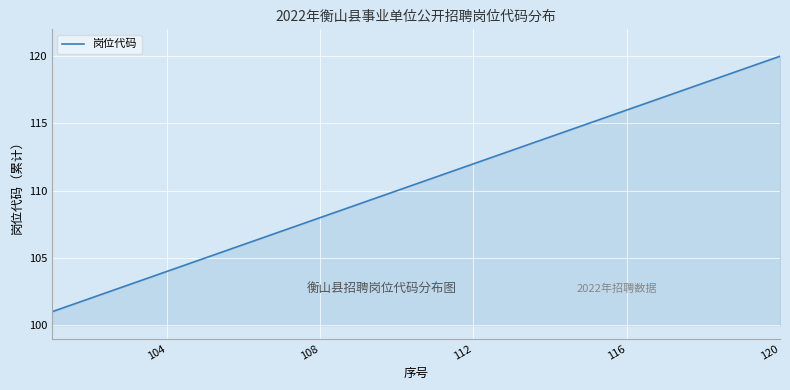

What is the maximum value shown in the chart?

120